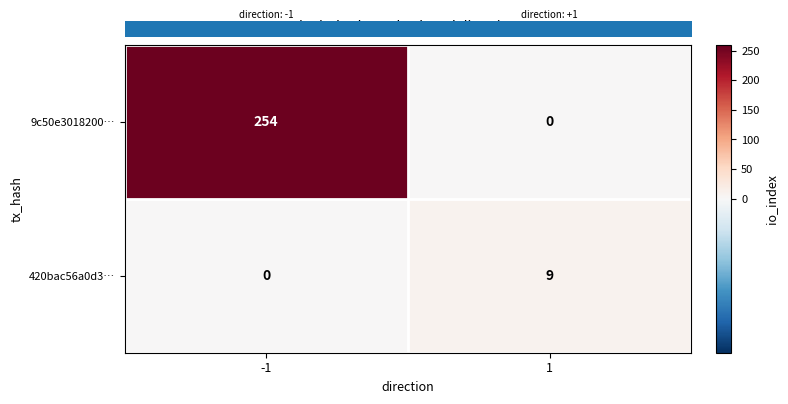

What is the maximum value for 9c50e3018200…?

254